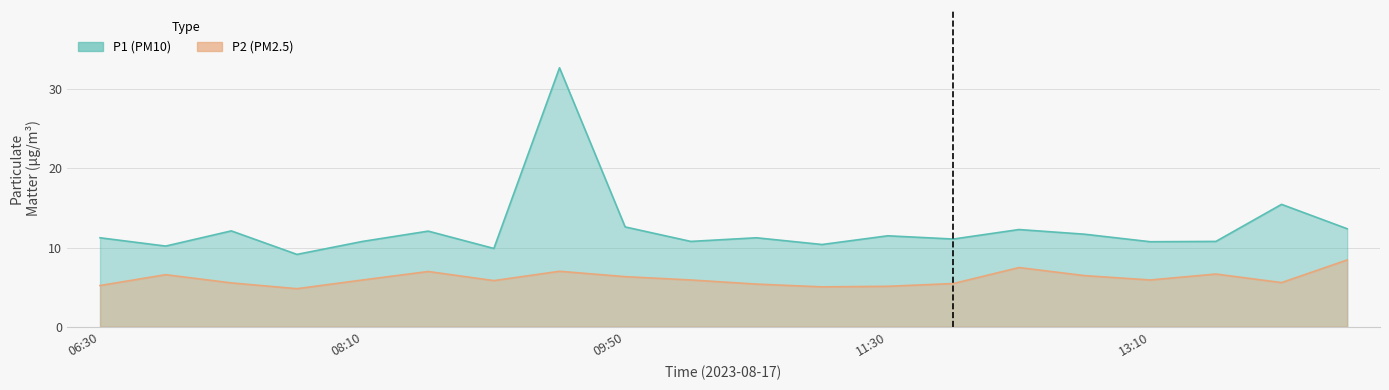

The P2 series shows 1.7 at 08:35. True or false?

False